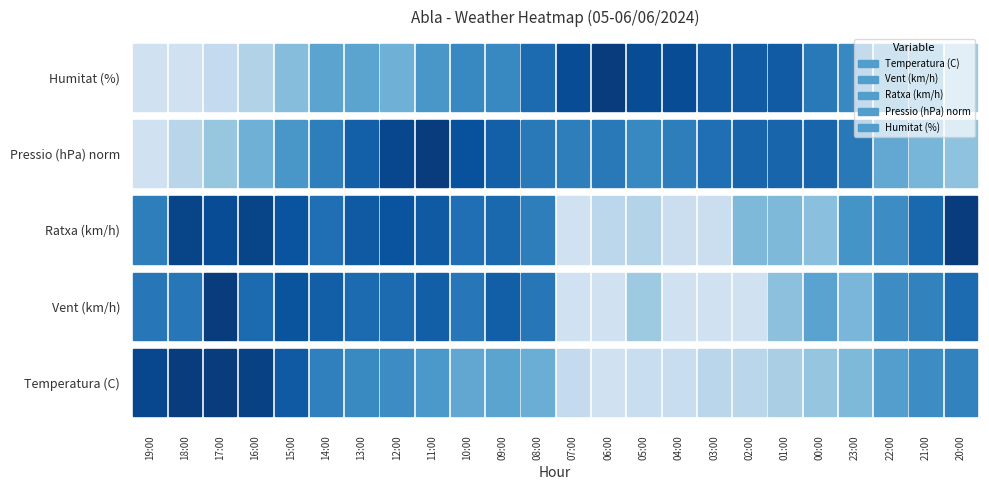

Reading left to right, transcribe all the data shown in this chart.

Temperatura: 0=30.4	1=31.0	2=31.0	3=30.7	4=29.2	5=26.9	6=26.3	7=26.1	8=25.4	9=24.3	10=24.6	11=23.9	12=20.0	13=19.1	14=19.7	15=19.7	16=20.5	17=20.5	18=21.3	19=22.2	20=23.1	21=25.0	22=26.1	23=26.8
Vent: 0=12.0	1=12.0	2=17.0	3=13.0	4=15.0	5=14.0	6=13.0	7=13.0	8=14.0	9=12.0	10=14.0	11=12.0	12=0.0	13=0.0	14=4.0	15=0.0	16=0.0	17=0.0	18=5.0	19=8.0	20=6.0	21=10.0	22=11.0	23=13.0
Ratxa: 0=24.0	1=32.0	2=31.0	3=32.0	4=30.0	5=26.0	6=29.0	7=30.0	8=29.0	9=26.0	10=27.0	11=24.0	12=6.0	13=9.0	14=10.0	15=7.0	16=7.0	17=15.0	18=15.0	19=14.0	20=21.0	21=22.0	22=27.0	23=33.0
Pressio: 0=915.9	1=916.4	2=916.9	3=917.4	4=918.0	5=918.5	6=919.1	7=919.6	8=919.8	9=919.4	10=919.1	11=918.6	12=918.5	13=918.6	14=918.3	15=918.5	16=918.8	17=919.0	18=919.0	19=919.0	20=918.6	21=917.6	22=917.3	23=917.0
Humitat: 0=21.0	1=21.0	2=22.0	3=23.0	4=25.0	5=27.0	6=27.0	7=26.0	8=28.0	9=29.0	10=29.0	11=31.0	12=33.0	13=34.0	14=33.0	15=33.0	16=32.0	17=32.0	18=32.0	19=30.0	20=29.0	21=27.0	22=26.0	23=24.0